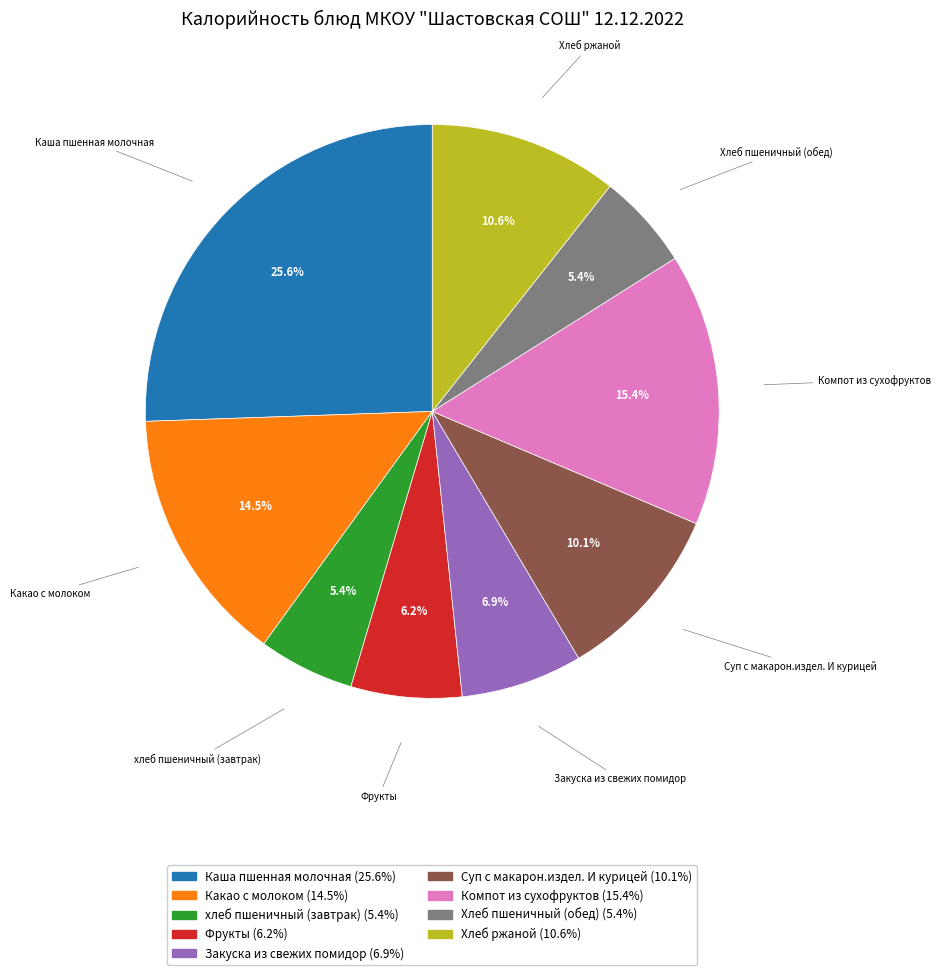

To the nearest percent, what is the combined percentage of Хлеб ржаной and Компот из сухофруктов?

26%